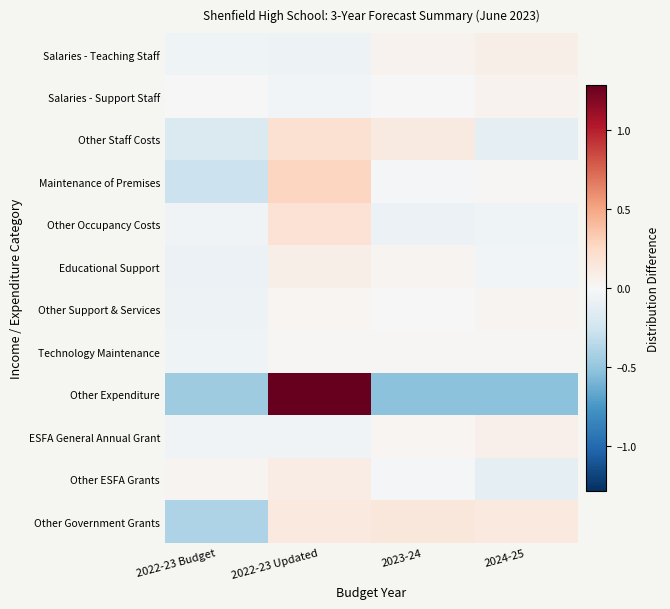

Reading left to right, transcribe all the data shown in this chart.

Salaries - Teaching Staff: 2022-23 Budget=-0.1	2022-23 Updated=-0.1	2023-24=0.0	2024-25=0.1
Salaries - Support Staff: 2022-23 Budget=-0.0	2022-23 Updated=-0.0	2023-24=-0.0	2024-25=0.0
Other Staff Costs: 2022-23 Budget=-0.2	2022-23 Updated=0.2	2023-24=0.1	2024-25=-0.1
Maintenance of Premises: 2022-23 Budget=-0.3	2022-23 Updated=0.3	2023-24=-0.0	2024-25=0.0
Other Occupancy Costs: 2022-23 Budget=-0.0	2022-23 Updated=0.2	2023-24=-0.1	2024-25=-0.1
Educational Support: 2022-23 Budget=-0.1	2022-23 Updated=0.1	2023-24=0.0	2024-25=-0.0
Other Support & Services: 2022-23 Budget=-0.1	2022-23 Updated=0.0	2023-24=-0.0	2024-25=0.0
Technology Maintenance: 2022-23 Budget=-0.1	2022-23 Updated=0.0	2023-24=0.0	2024-25=0.0
Other Expenditure: 2022-23 Budget=-0.5	2022-23 Updated=1.5	2023-24=-0.5	2024-25=-0.5
ESFA General Annual Grant: 2022-23 Budget=-0.0	2022-23 Updated=-0.0	2023-24=0.0	2024-25=0.1
Other ESFA Grants: 2022-23 Budget=0.0	2022-23 Updated=0.1	2023-24=-0.0	2024-25=-0.1
Other Government Grants: 2022-23 Budget=-0.4	2022-23 Updated=0.1	2023-24=0.1	2024-25=0.1